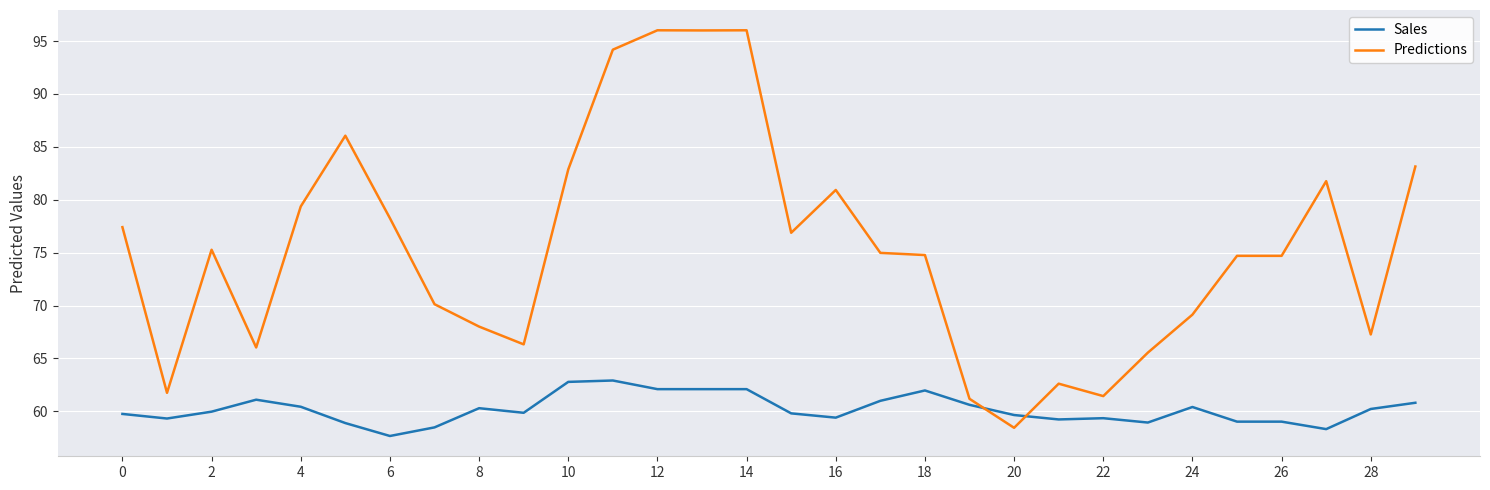

Which series has the largest total across all categories?

Predictions